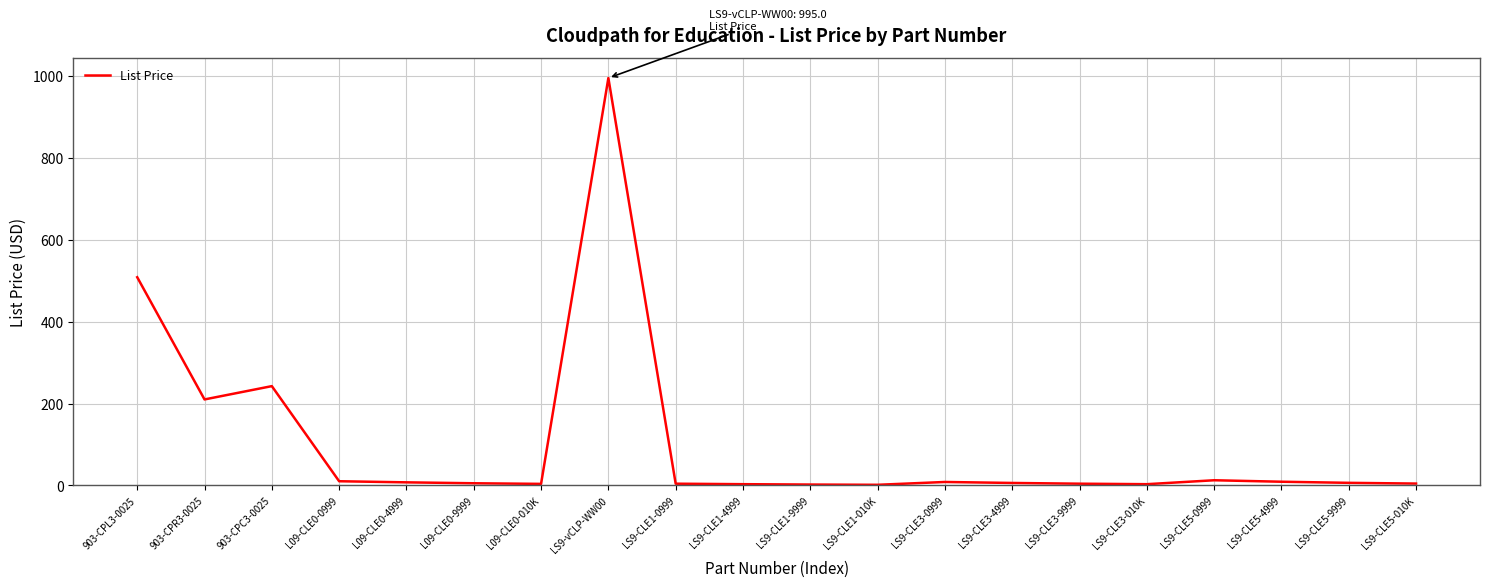

True or false: the data has more than 2 interior local peaks.

True